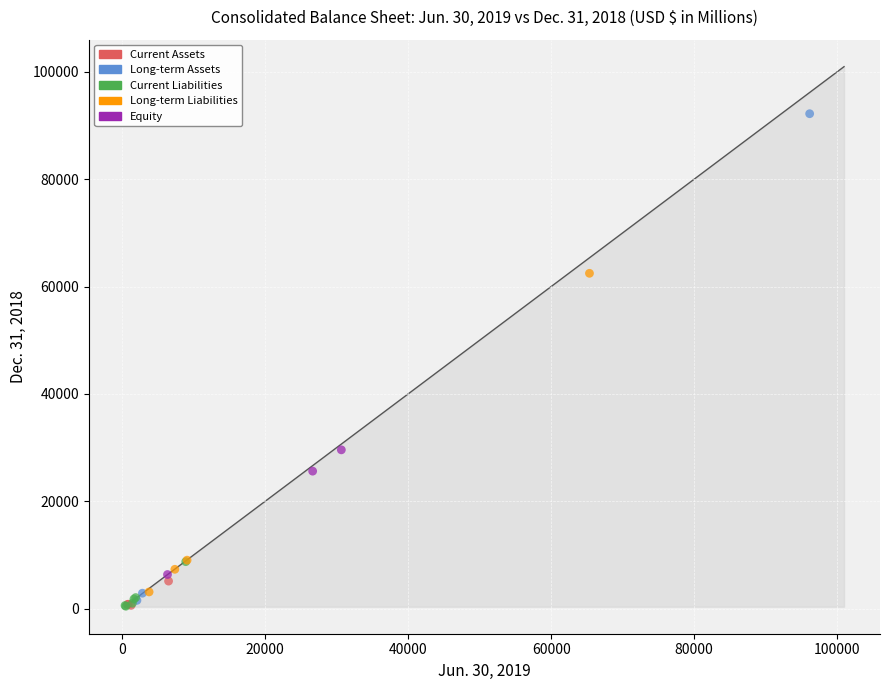

Which series has the largest Y range (max minus min)?

Long-term Assets